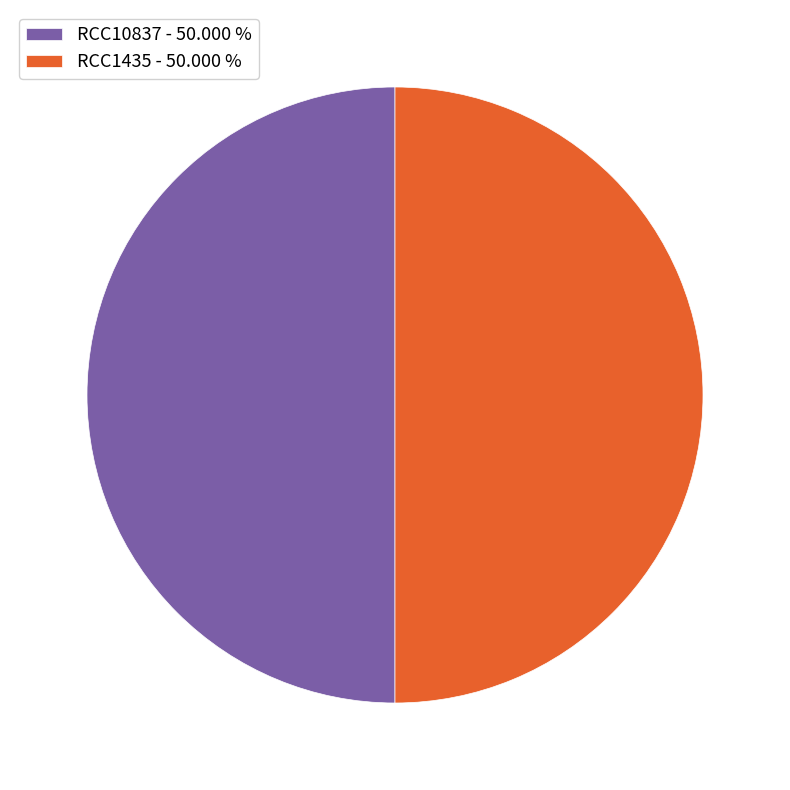

Approximately how many times larger is the value at RCC10837 - 50.000 % compared to RCC1435 - 50.000 %?

1.0